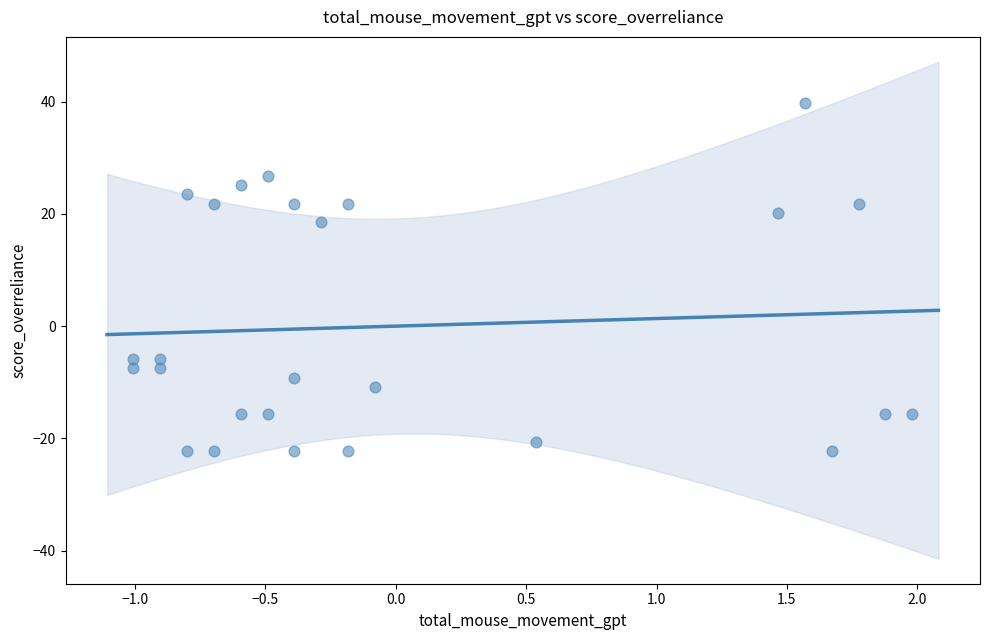

What is the range of Y values (max minus min)?

62.0